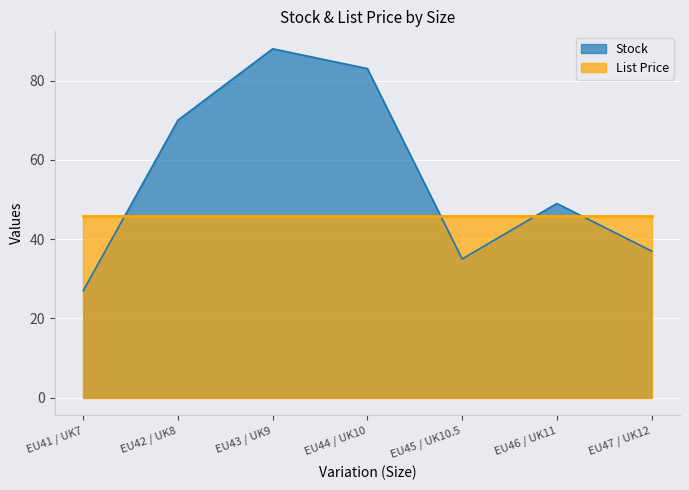

Is it true that the value at EU41 / UK7 is 13?

False